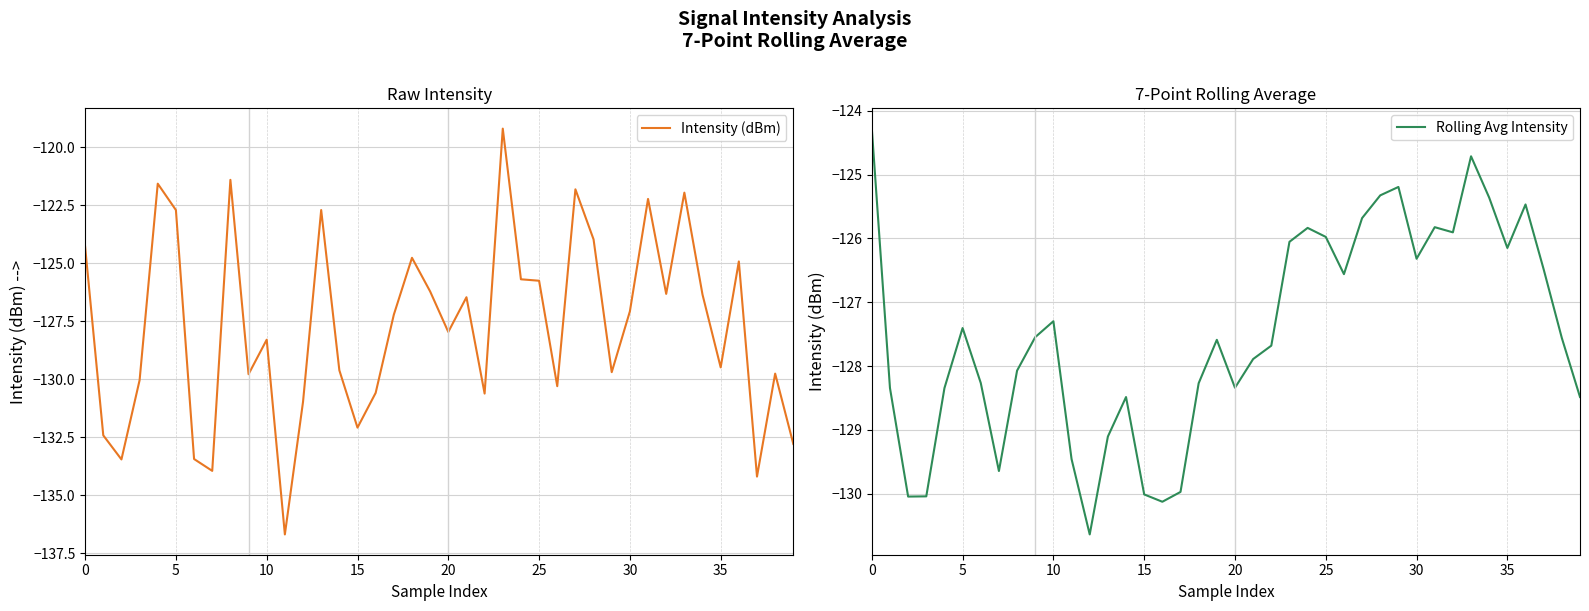

True or false: Intensity (dBm) has more than 2 points higher than both neighbors.

True